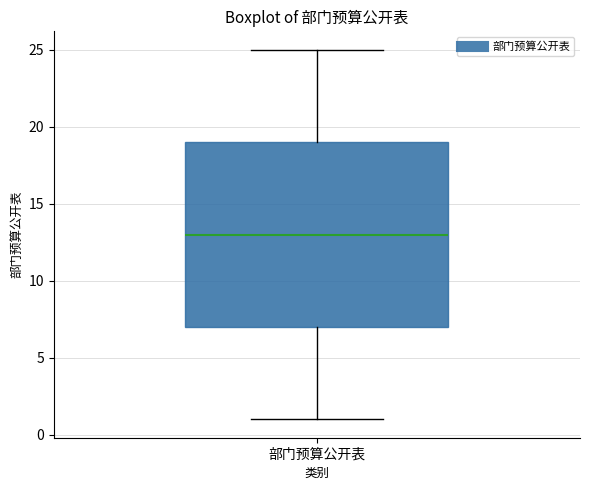

Read this box plot against the y-axis: the position of the median line, the range covered by the box, and the ends of both whiskers. The values are not printed on the chart, so give them approximately, as read against the axis.

median 13, box 7 to 19, whiskers 1 to 25